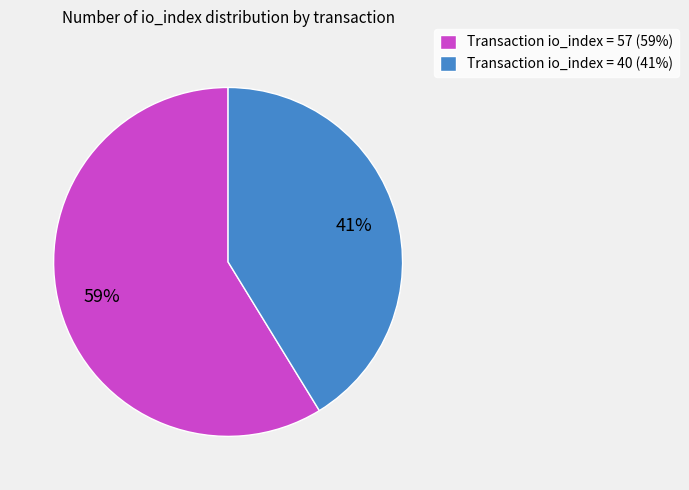

To the nearest percent, what percentage of the pie is Transaction io_index = 40 (41%)?

41%